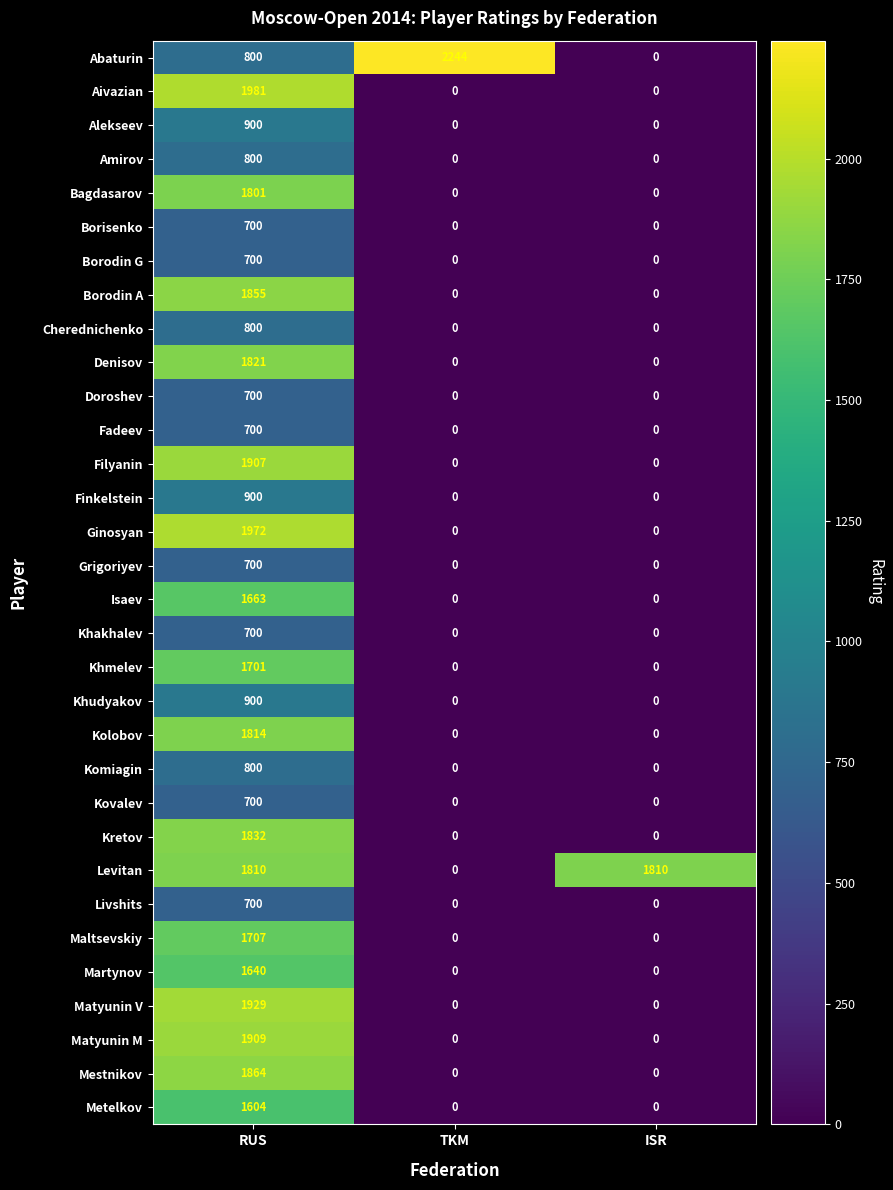

What is the maximum value shown in the chart?

2244